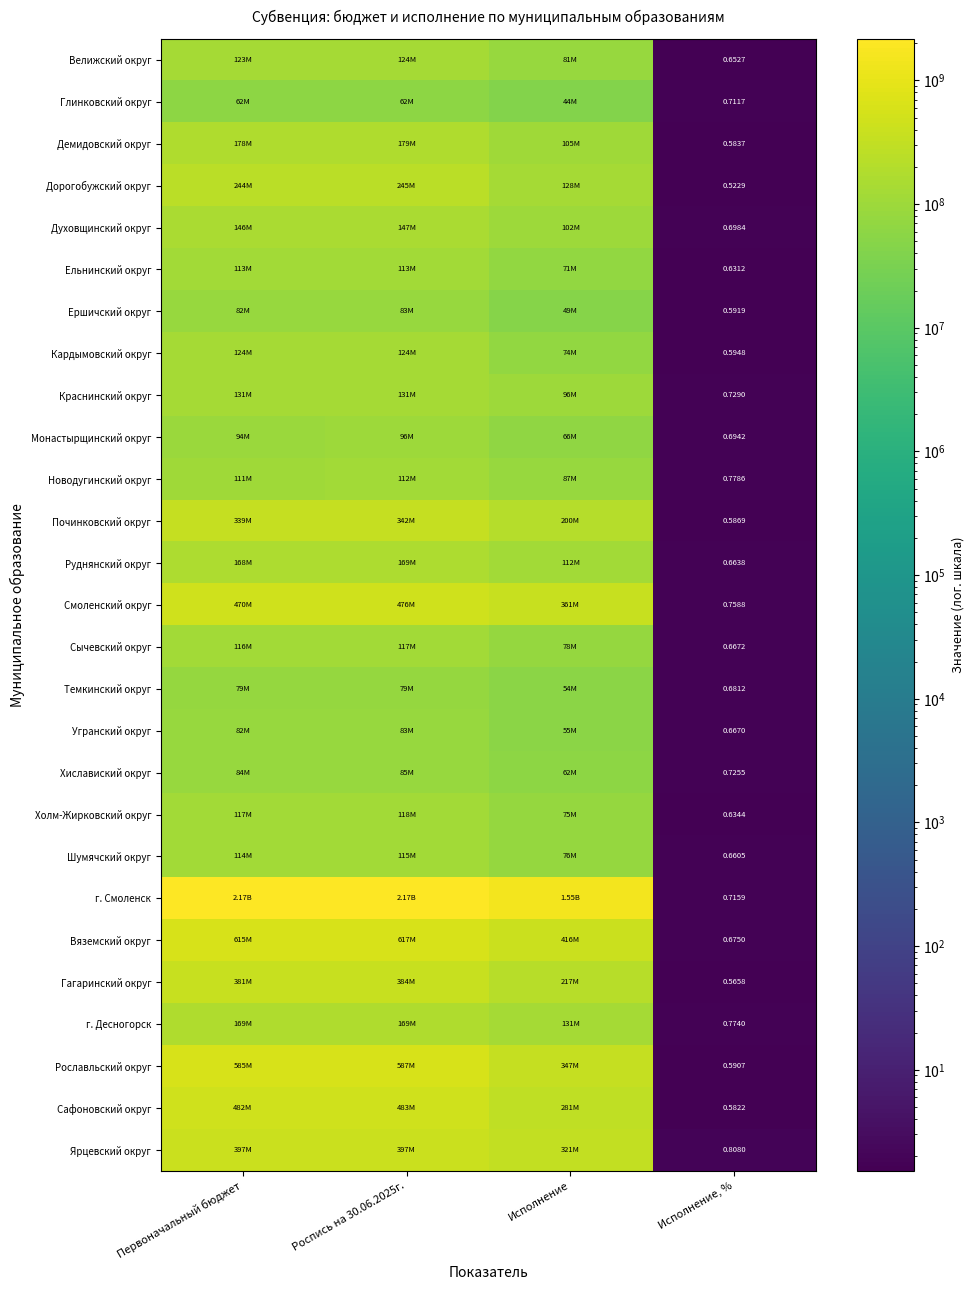

At which label does Ярцевский округ reach its peak?

Роспись на 30.06.2025г.